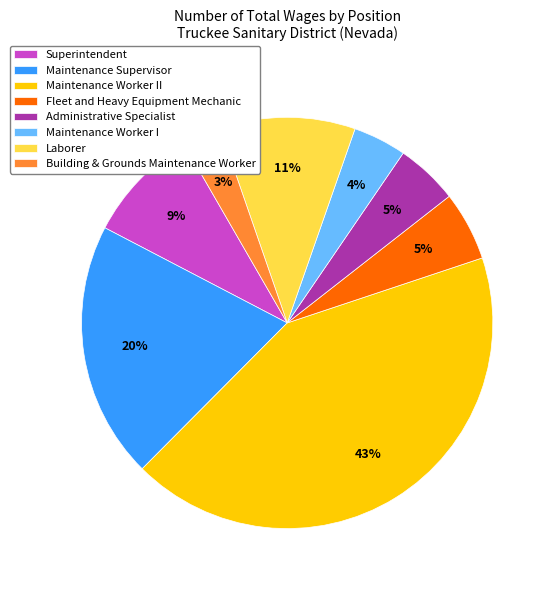

Combined, do Building & Grounds Maintenance Worker and Maintenance Supervisor account for over 50%?

No